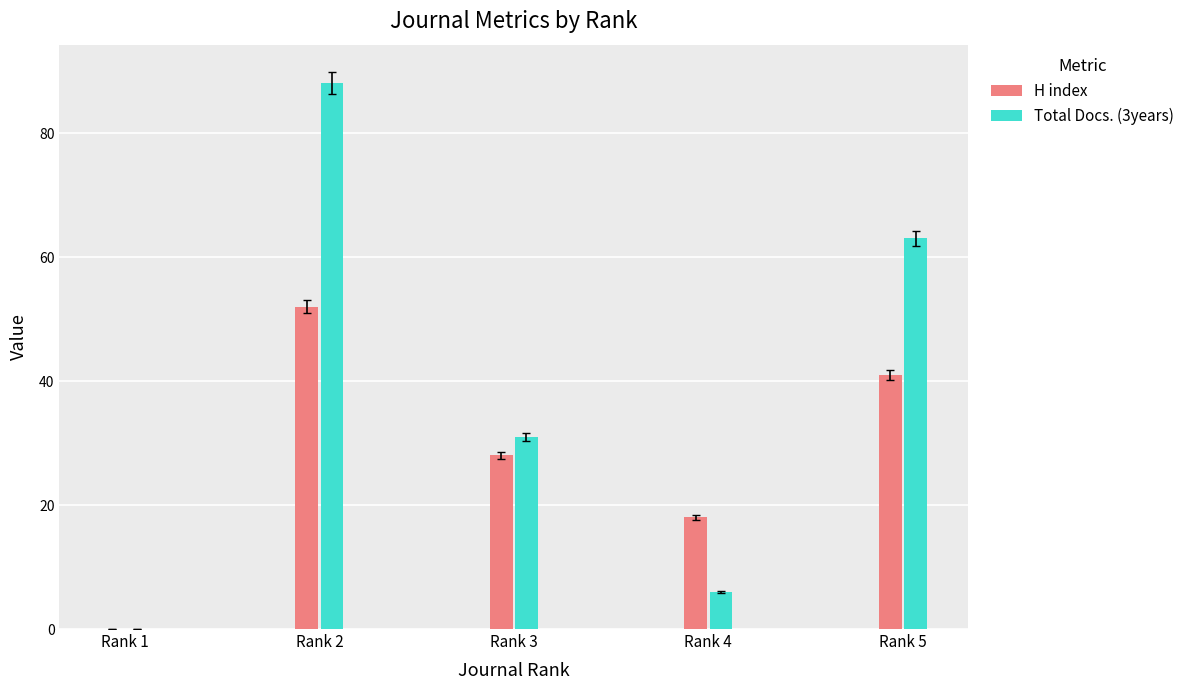

Is it true that Total Docs. (3years) equals 11 at Rank 3?

False